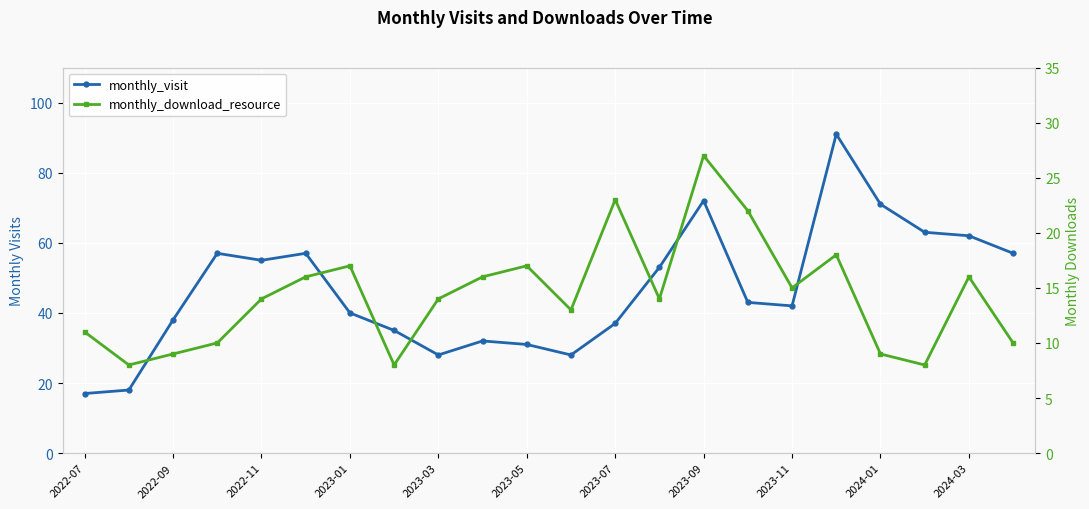

The value of monthly_visit at 2023-11 is 42. True or false?

True